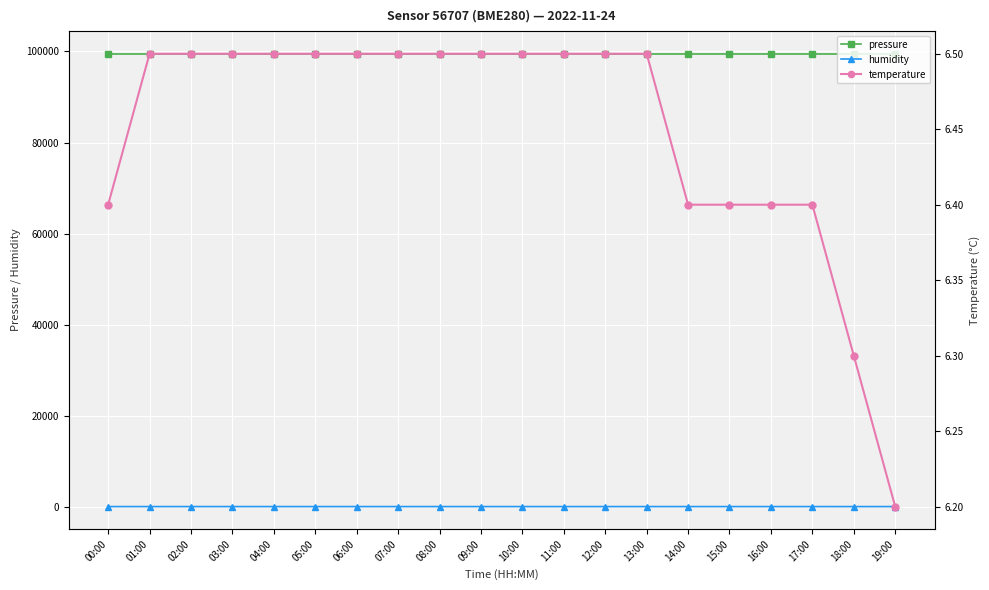

Which series has the largest total across all categories?

pressure